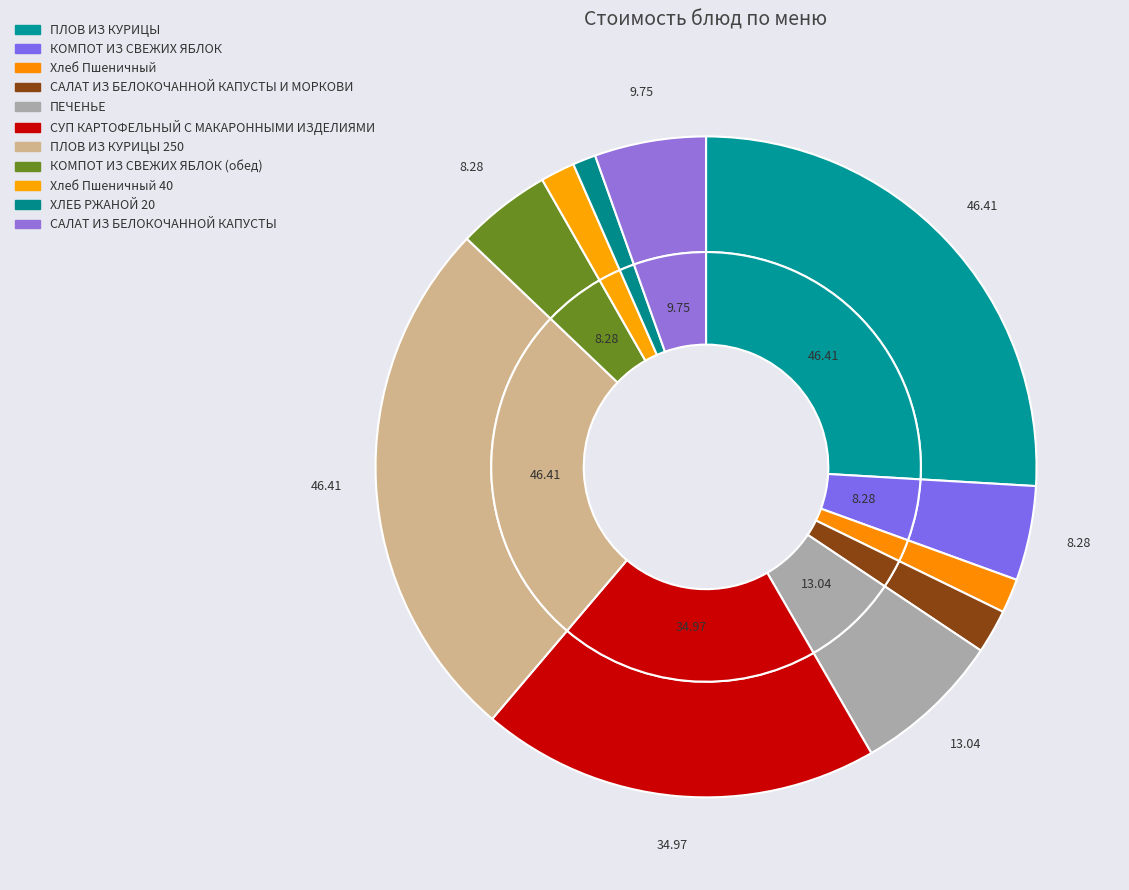

Is ПЛОВ ИЗ КУРИЦЫ 250 the majority of the pie?

No